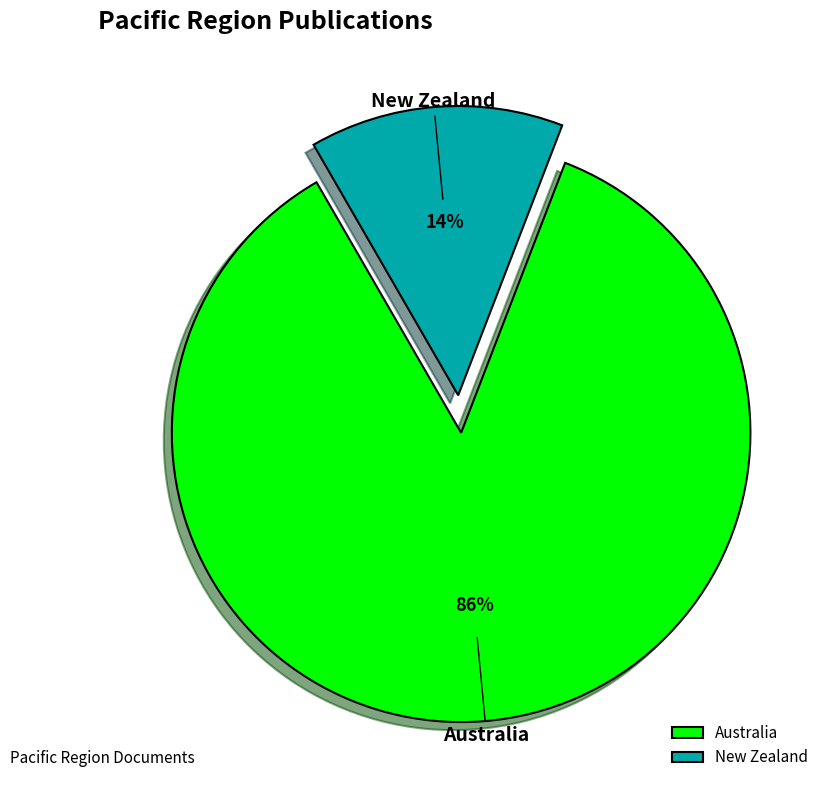

To the nearest percent, what is the average slice percentage?

50%